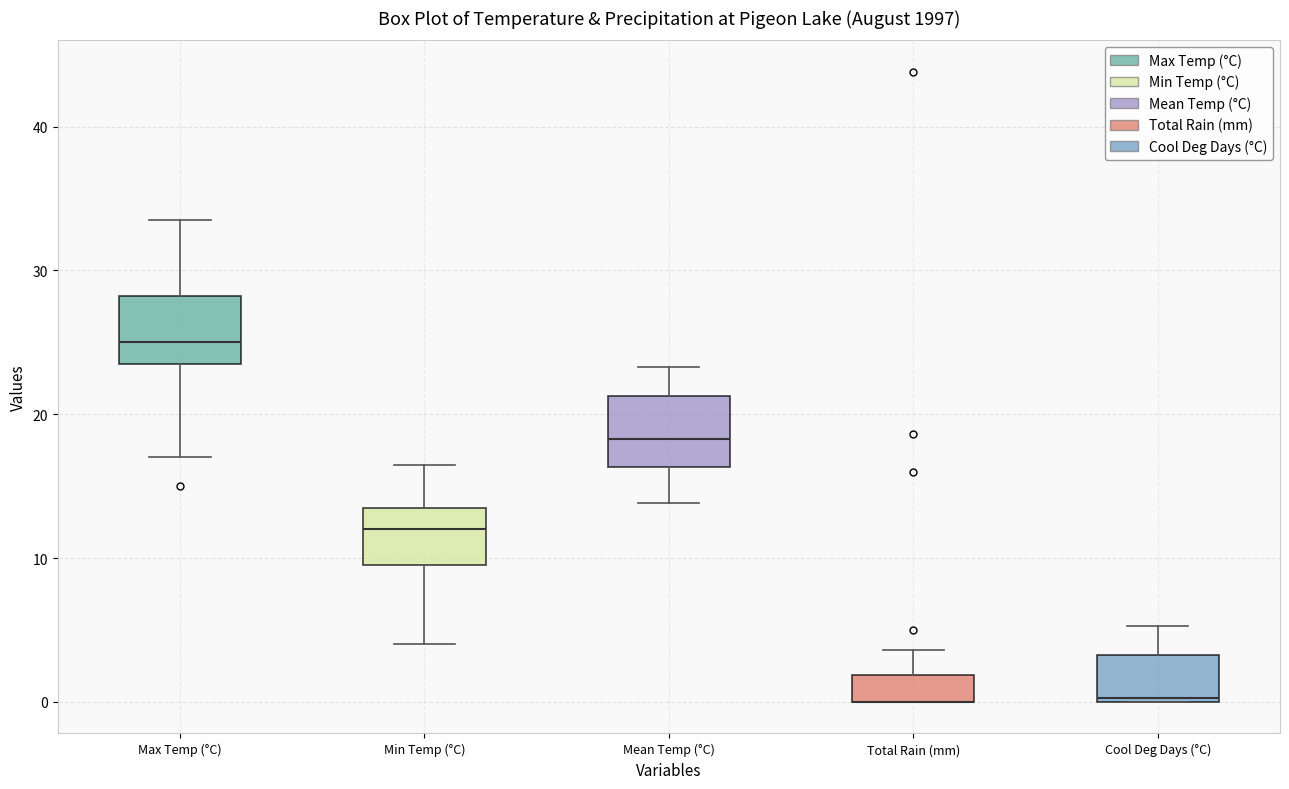

Where is the upper edge of the box for Mean Temp (°C) on the y-axis? The values are not printed on the chart, so give them approximately, as read against the axis.

21